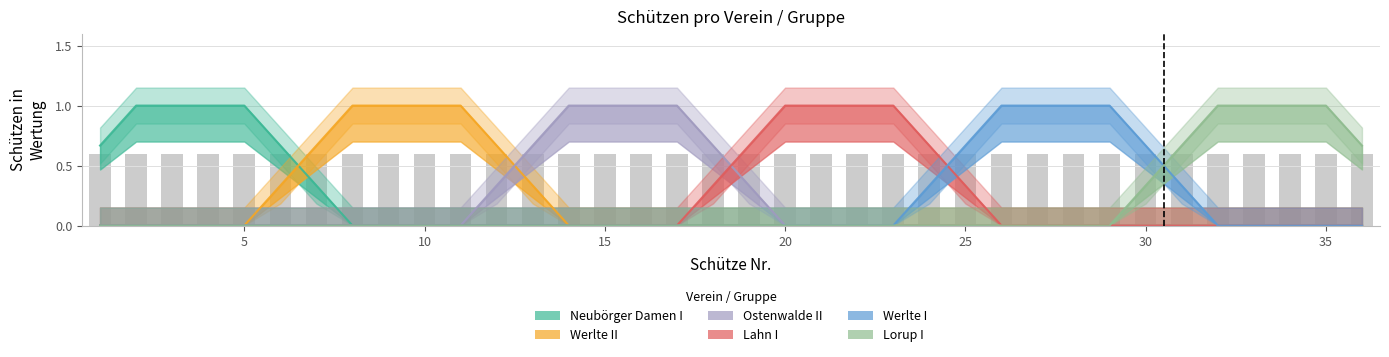

The Werlte II series shows -1 at 6. True or false?

False